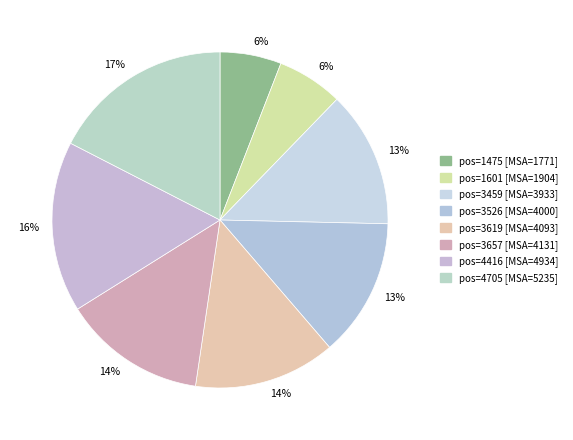

Count the number of slices in the pie.

8